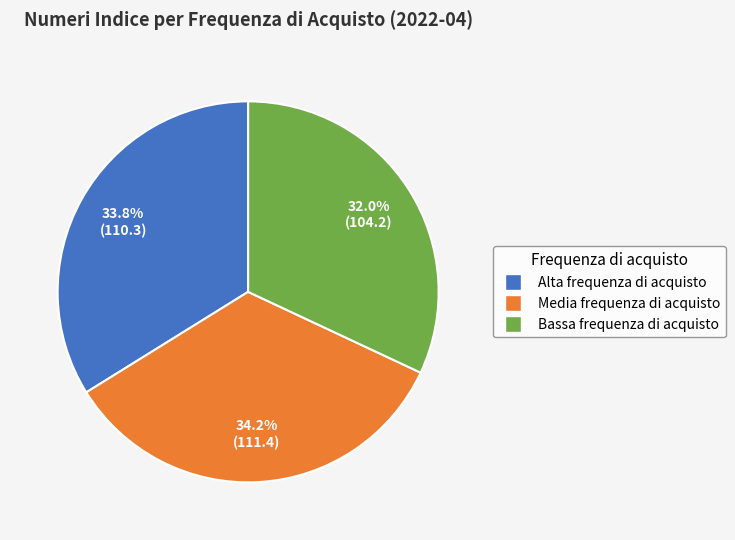

To the nearest percent, what is the difference between the largest and smallest slice percentages?

2%